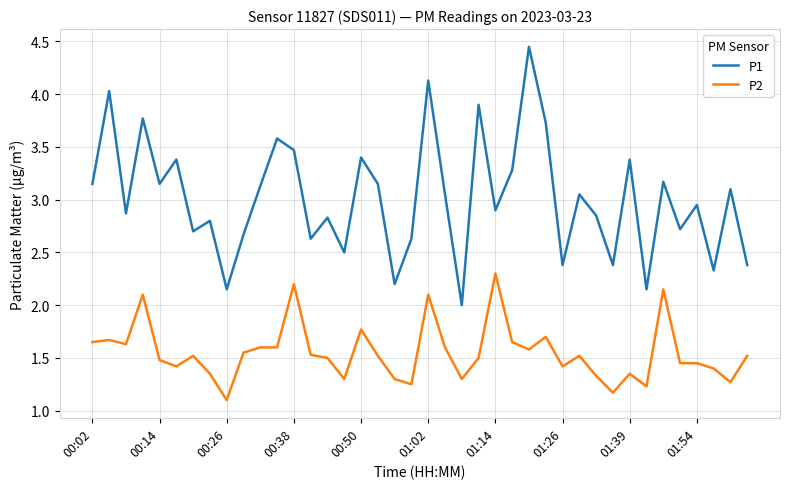

Which series has the largest total across all categories?

P1